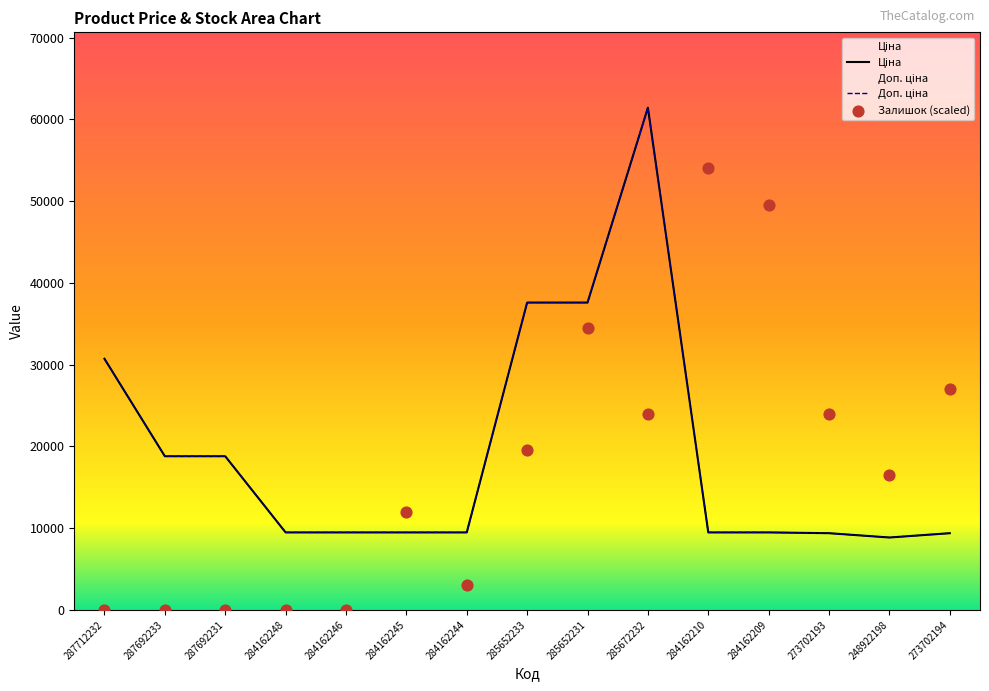

At how many categories does at least one series exceed 49819?

2